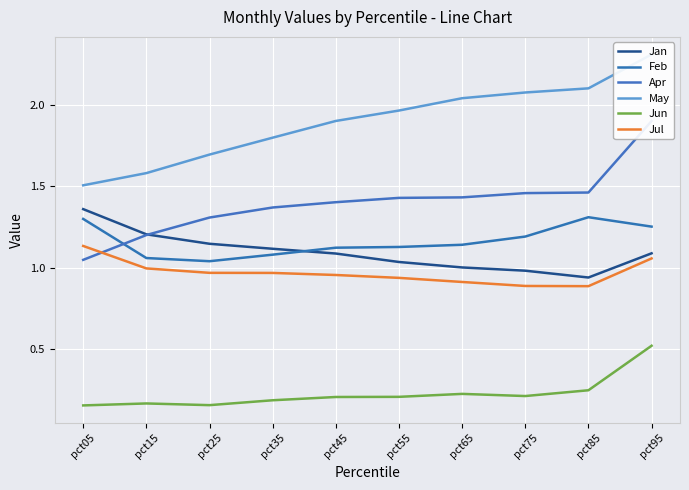

List the labels in order of Apr value, largest first.

pct95, pct85, pct75, pct65, pct55, pct45, pct35, pct25, pct15, pct05